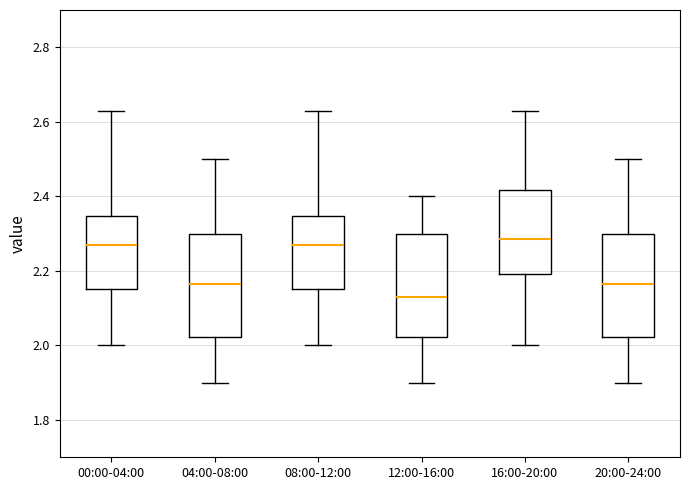

Where does the median line of the box for 16:00-20:00 sit on the y-axis? The values are not printed on the chart, so give them approximately, as read against the axis.

2.28